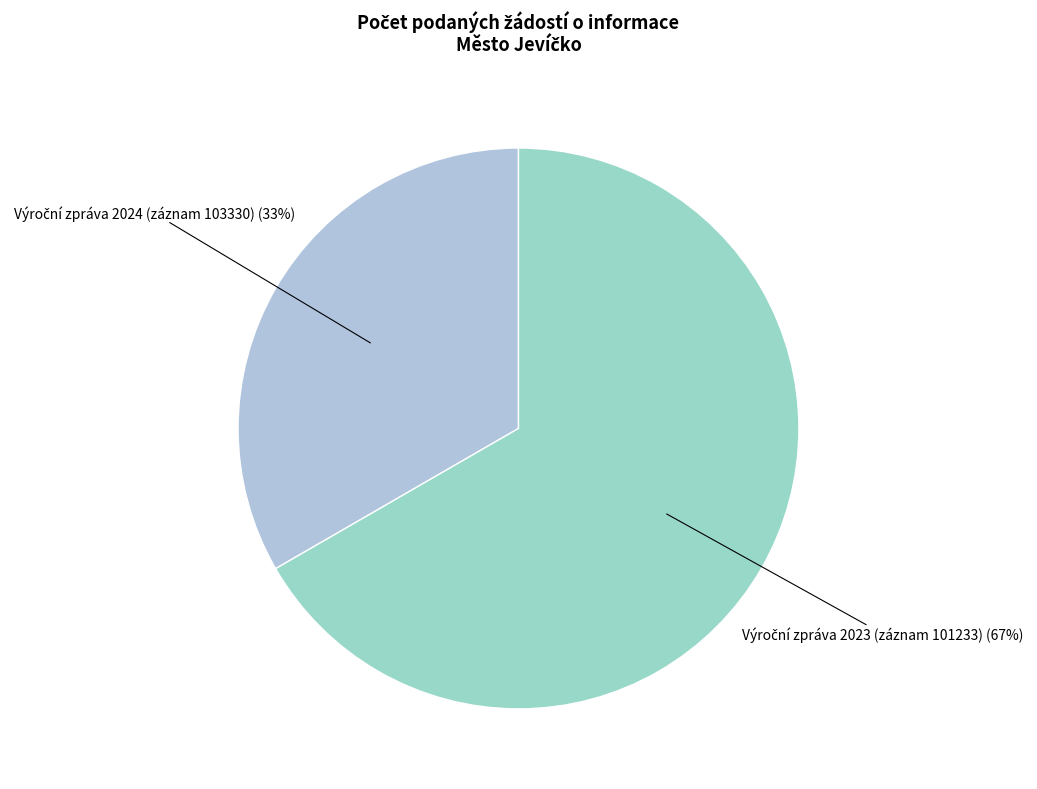

What is the majority slice?

Počet podaných žádostí o informace (2023)